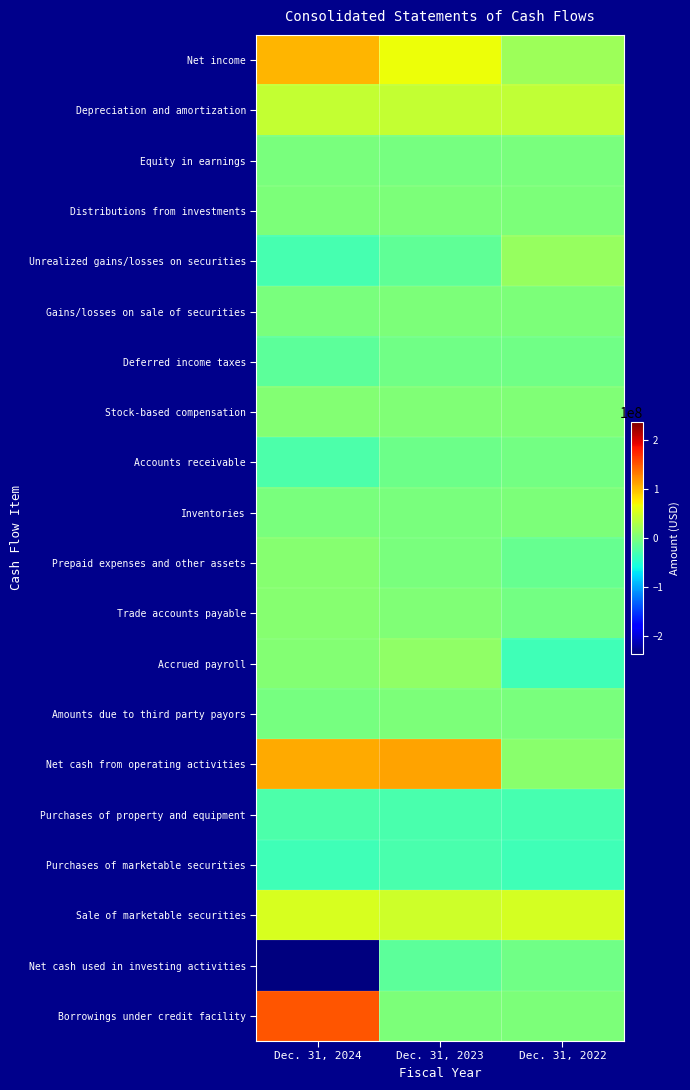

What is the difference between the highest and lowest values at Dec. 31, 2023?

140717000